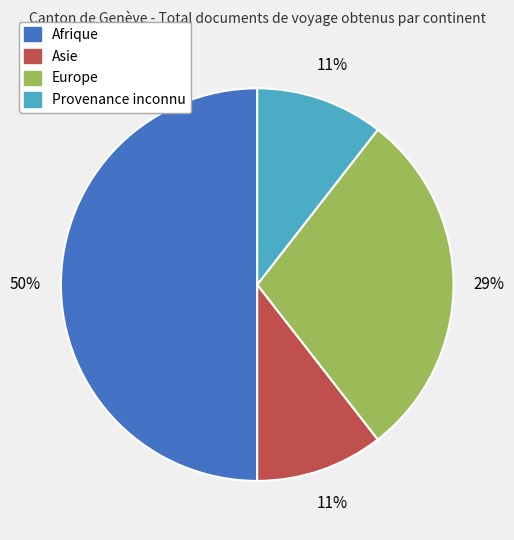

To the nearest percent, what is the difference between the largest and smallest slice percentages?

39%